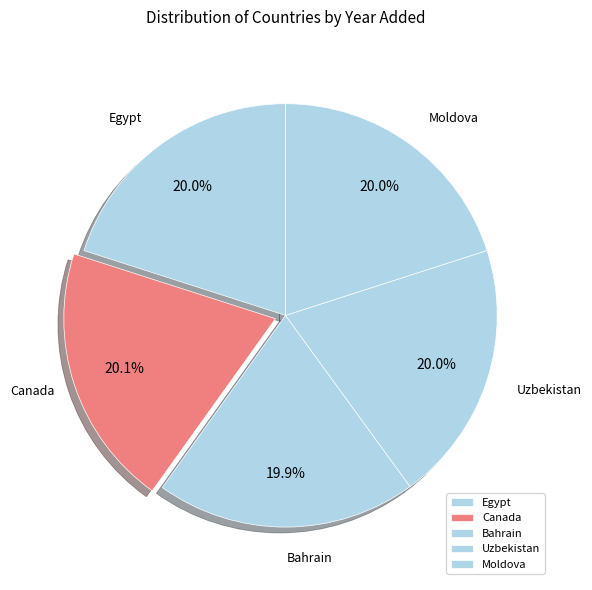

Does Egypt represent more than half of the total?

No